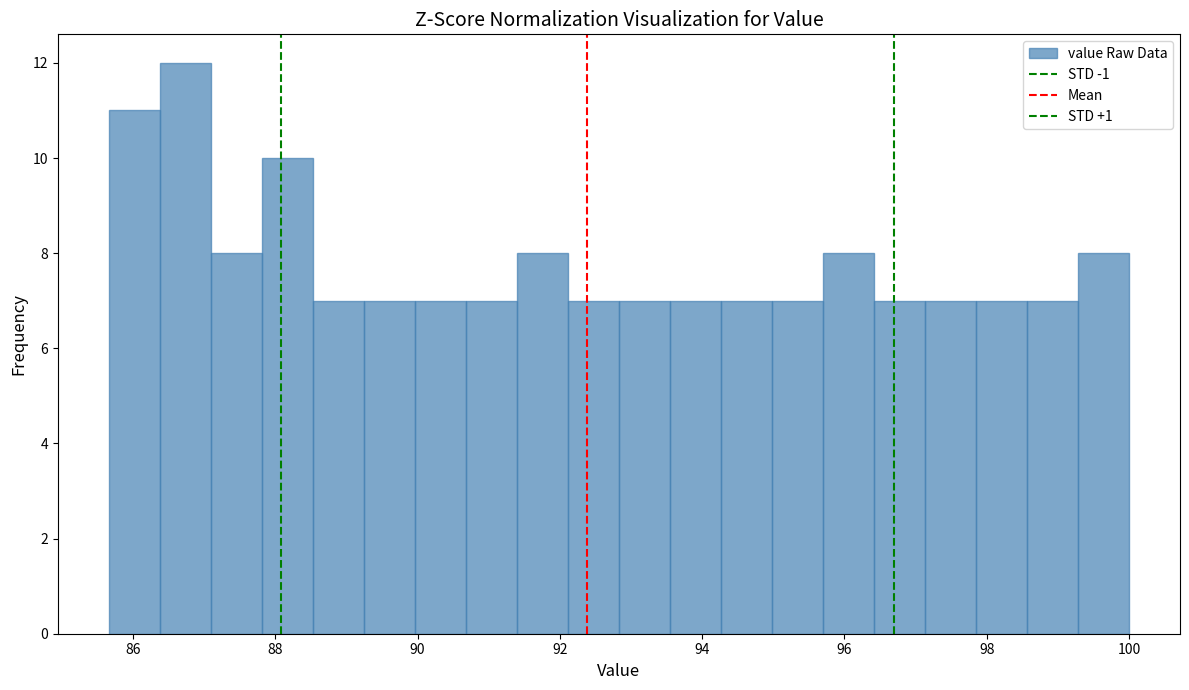

Around what value on the x-axis is the tallest bar? Give the approximate position of its centre, as read against the axis.

86.8